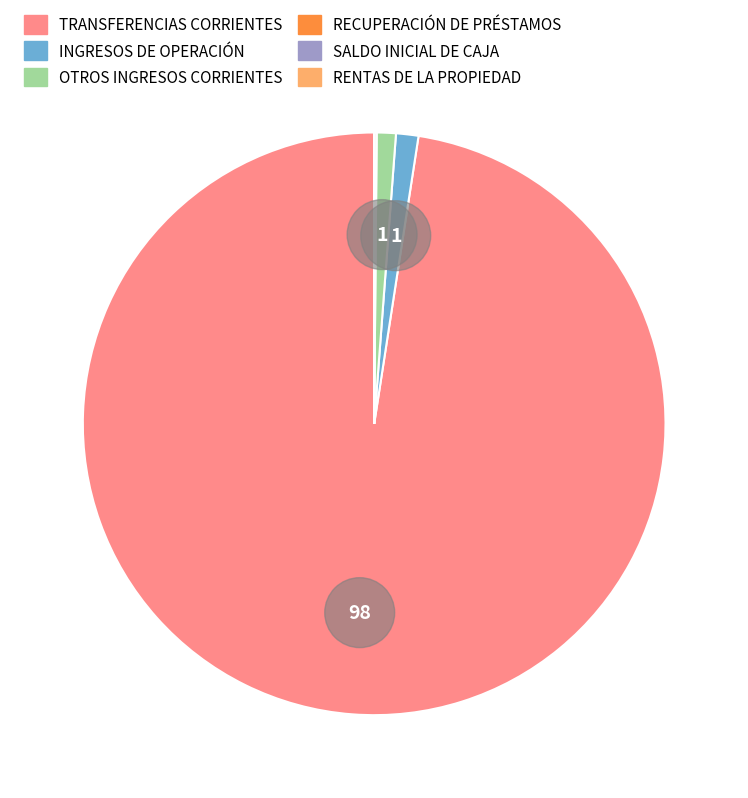

Is there a majority slice in this chart?

Yes